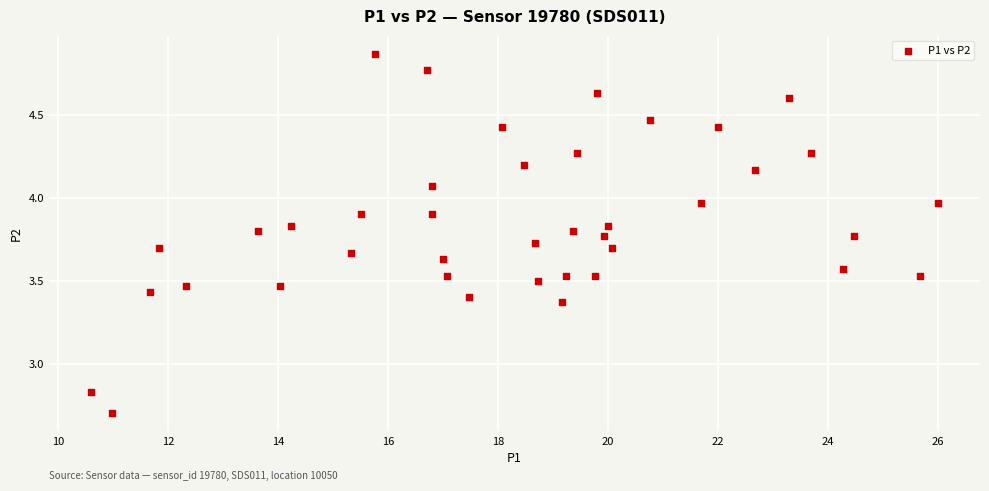

What is the range of Y values (max minus min)?

2.2